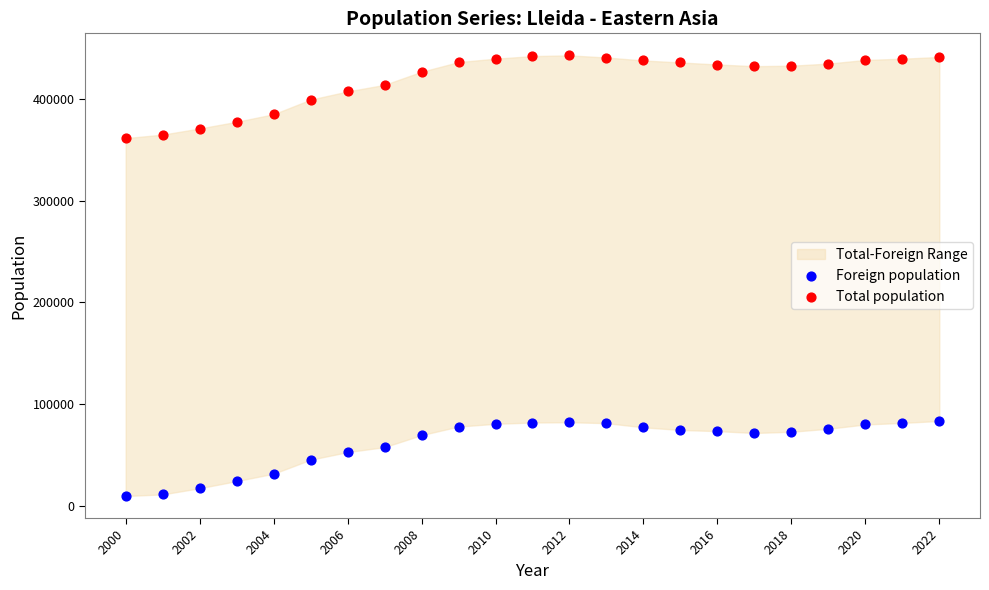

Which series has the widest spread of Y values?

Total population